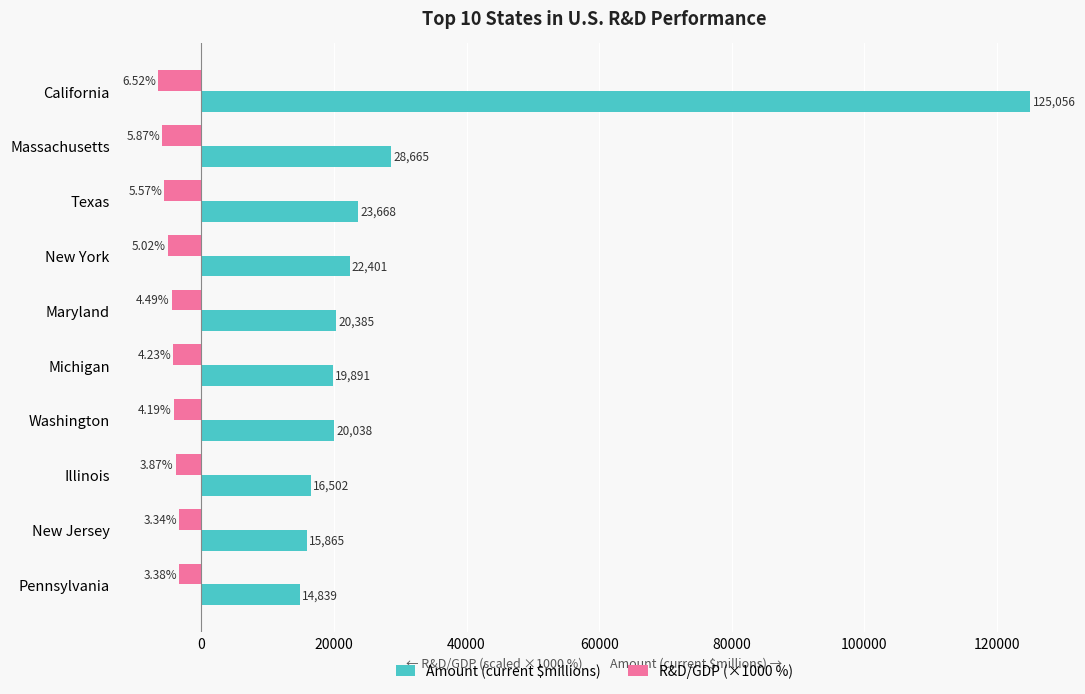

What are all the series names shown in the legend?

Amount (current $millions), R&D/GDP (×1000 %)